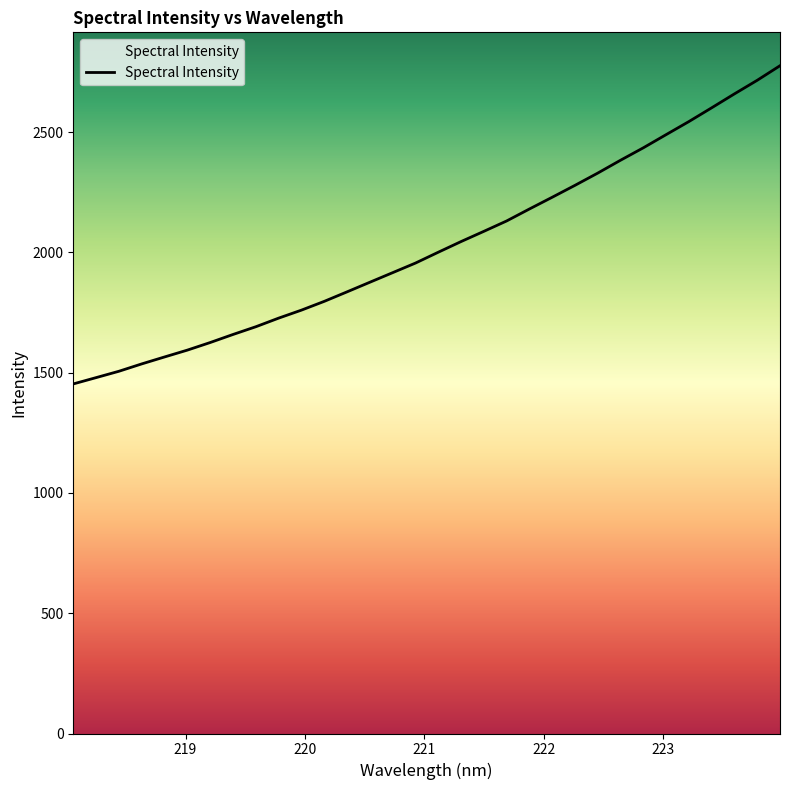

What is the difference between the maximum and minimum values?

1323.0